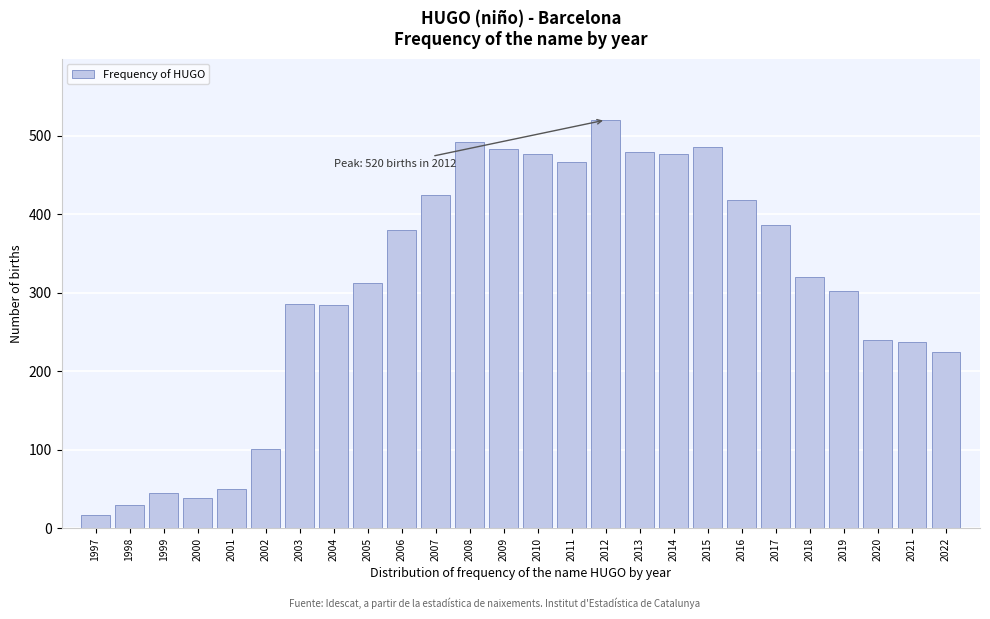

Between 2015 and 2001, which is larger?

2015